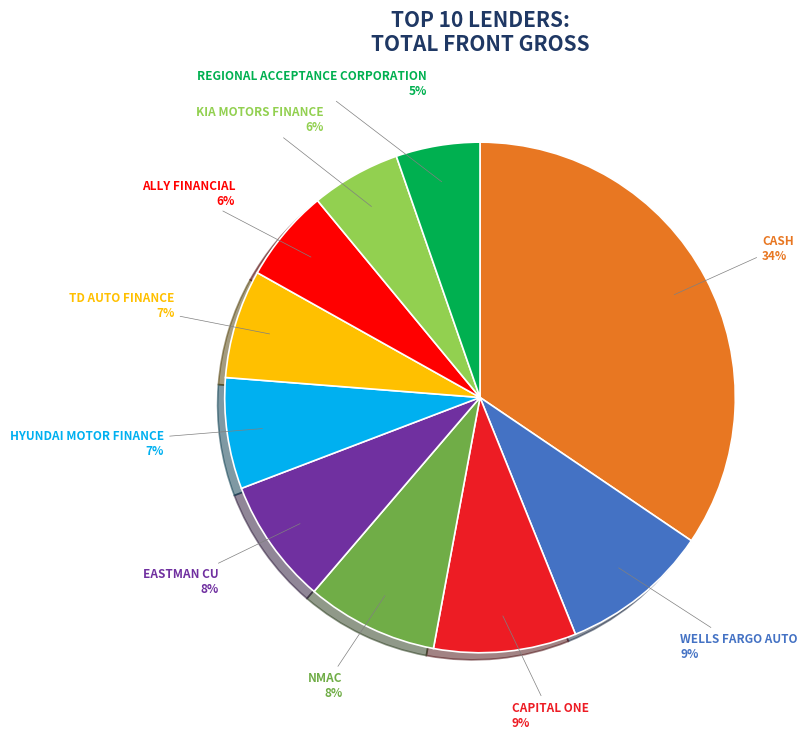

Does any single category account for the majority?

No